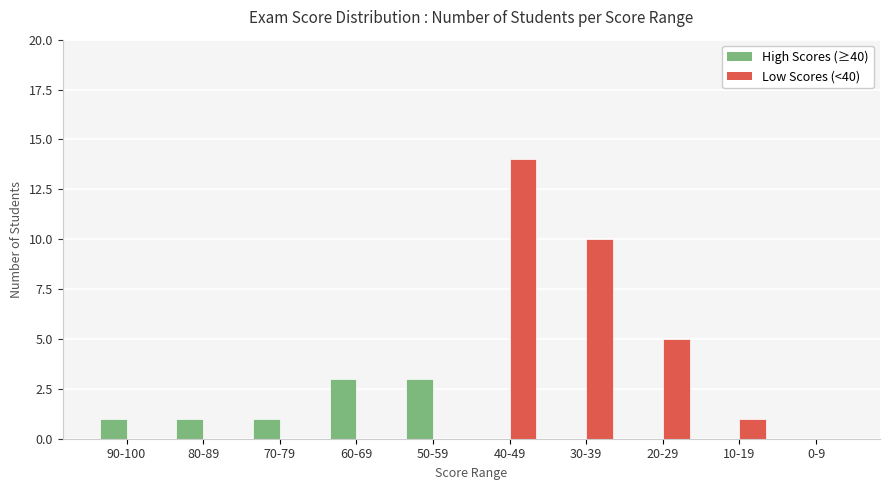

What is the difference between the Low Scores (<40) values at 0-9 and 30-39?

10